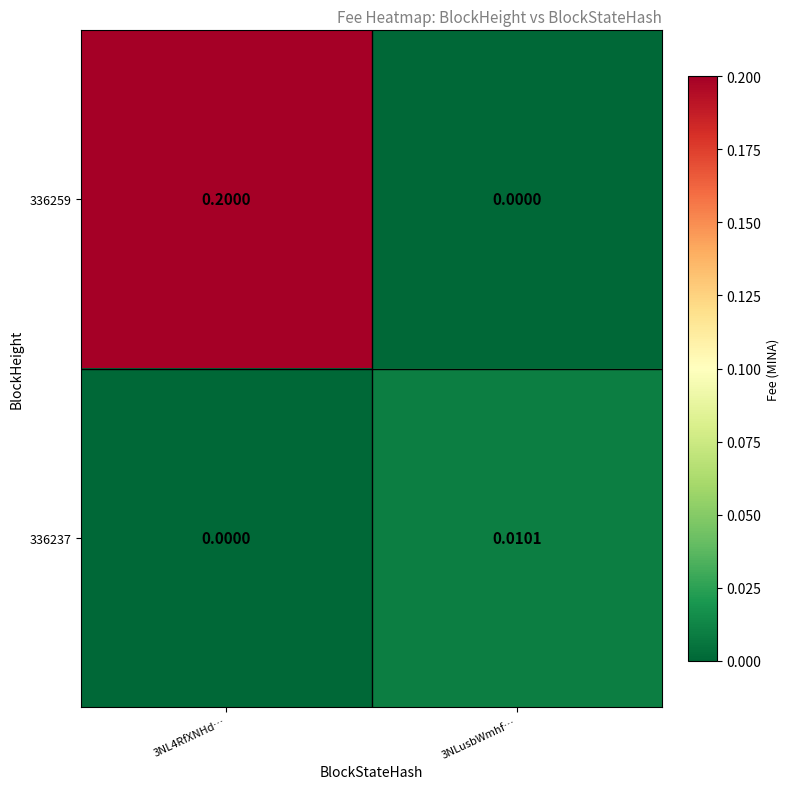

Is the value of 336237 at 3NLusbWmhf… greater than the value of 336259 at 3NLusbWmhf…?

Yes